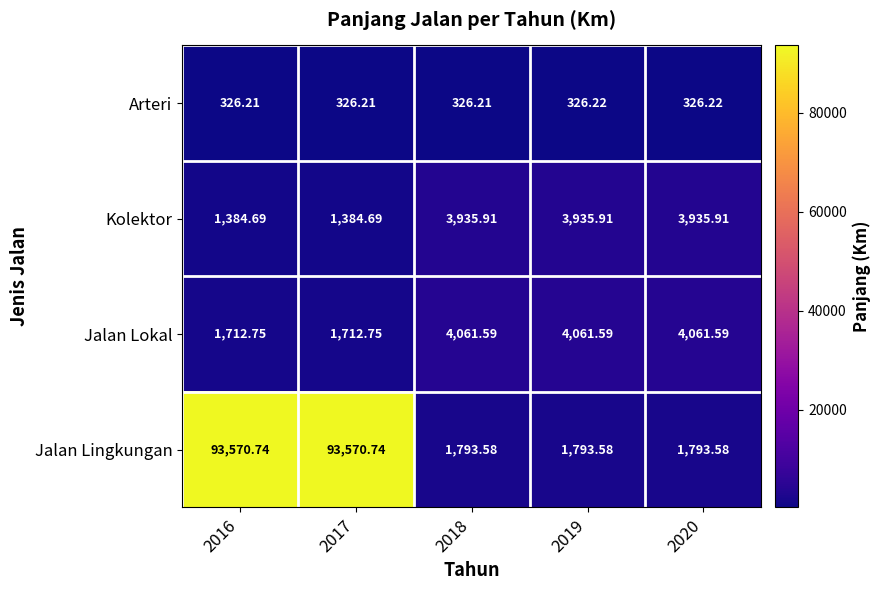

Which series has the largest total across all categories?

Jalan Lingkungan